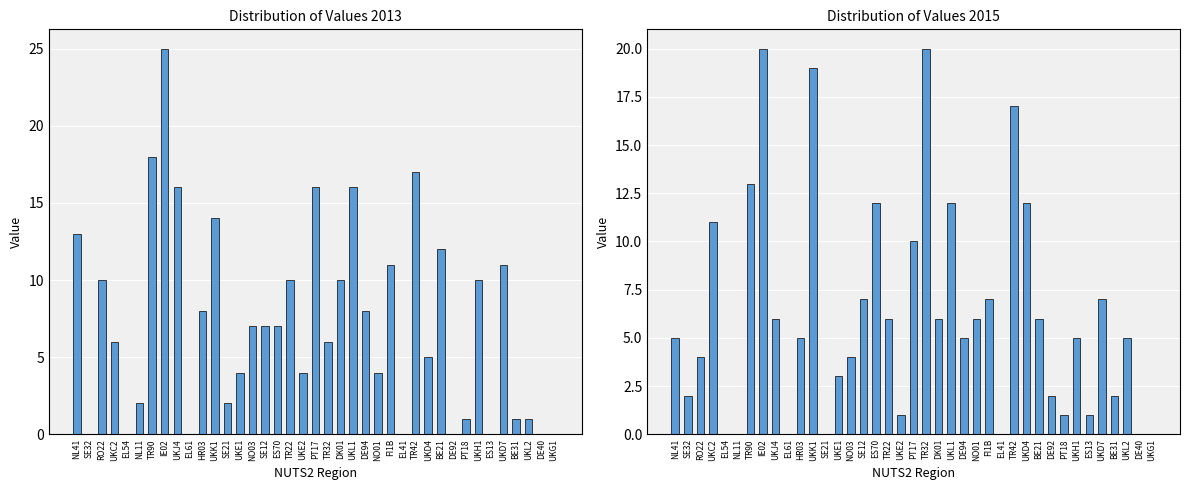

At PT17, list the series in order from smallest to largest.

2015, 2013